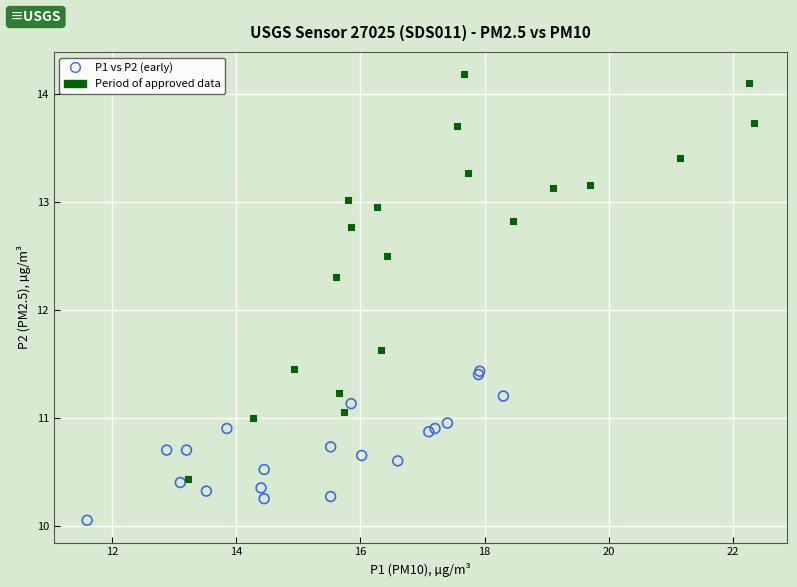

Which series contains the highest Y value?

Period of approved data